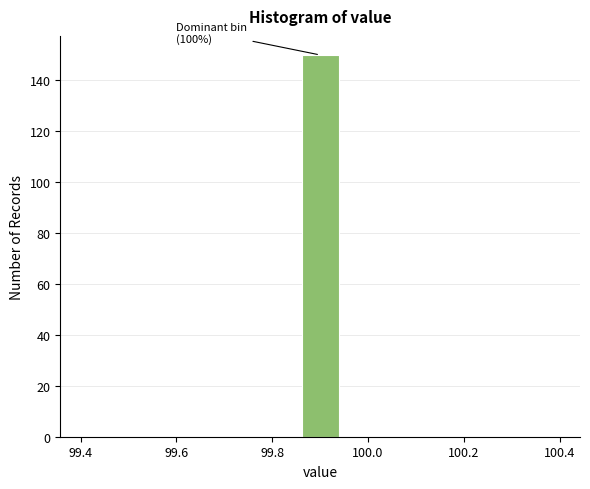

Which range on the x-axis has the tallest bar?

99.86 to 99.94